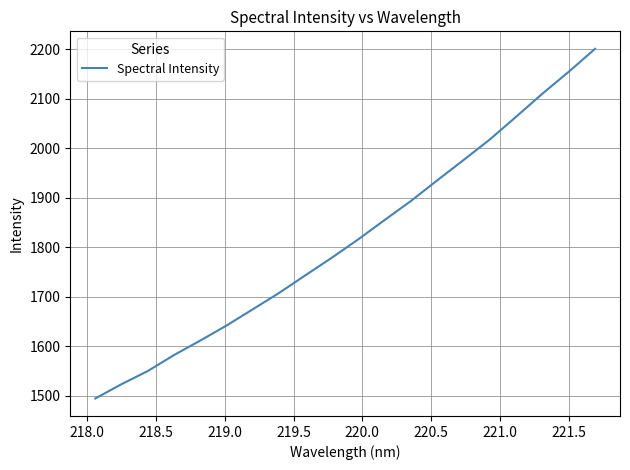

What is the minimum value shown in the chart?

1494.4